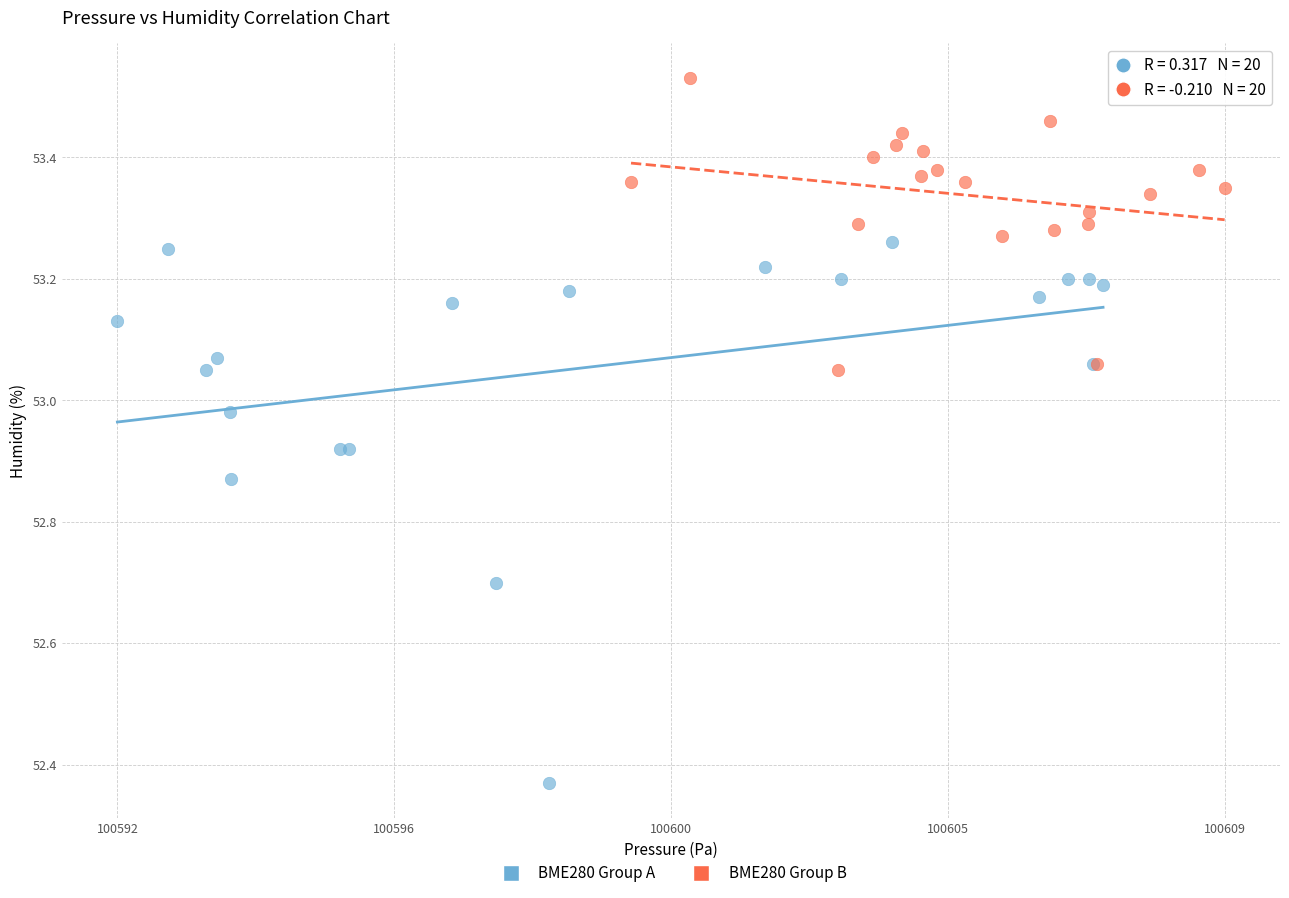

Which series has the widest spread of Y values?

BME280 Group A